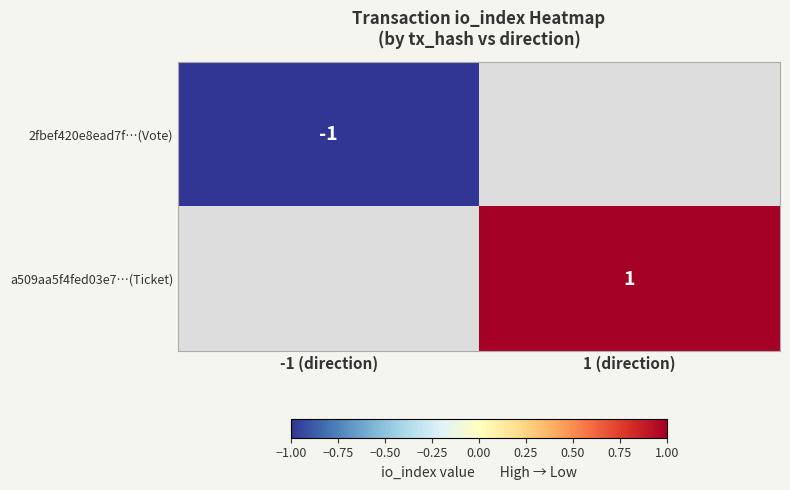

Is it true that 2fbef420e8ead7f…(Vote) equals -1 at -1 (direction)?

True